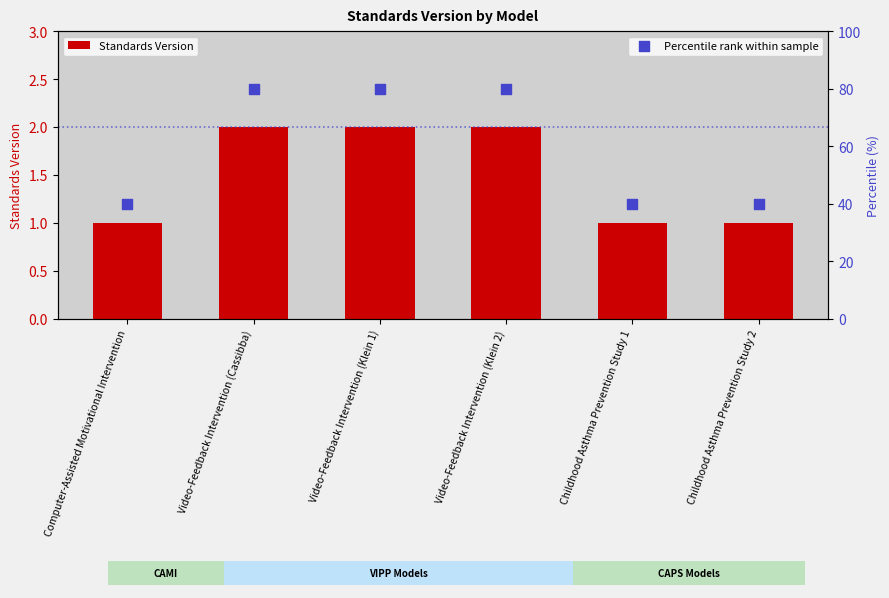

At which category is the sum across all series the highest?

Video-Feedback Intervention (Cassibba)